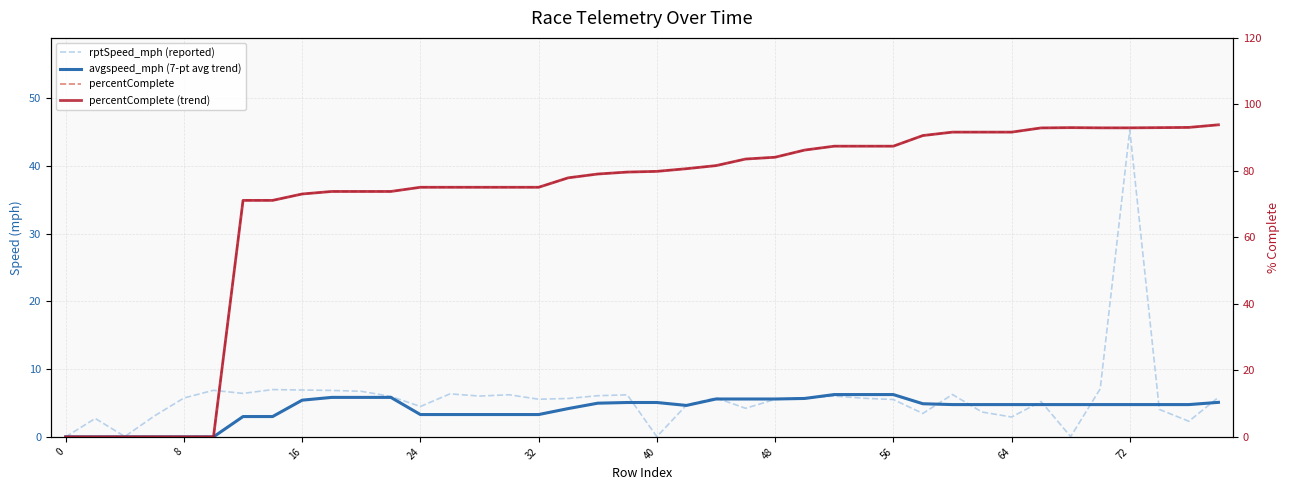

Between 20 and 31, which series saw the biggest shift?

percentComplete